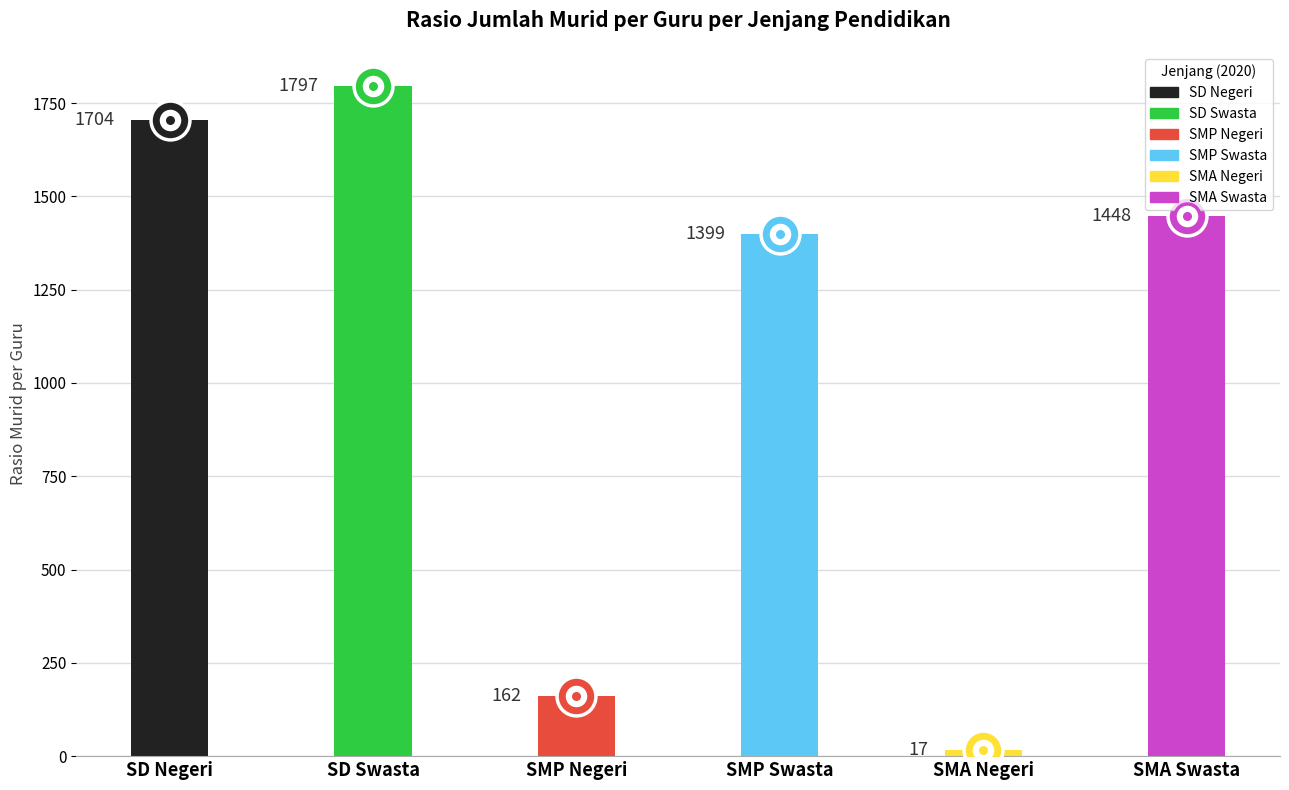

What is the difference between the maximum and minimum values?

1780